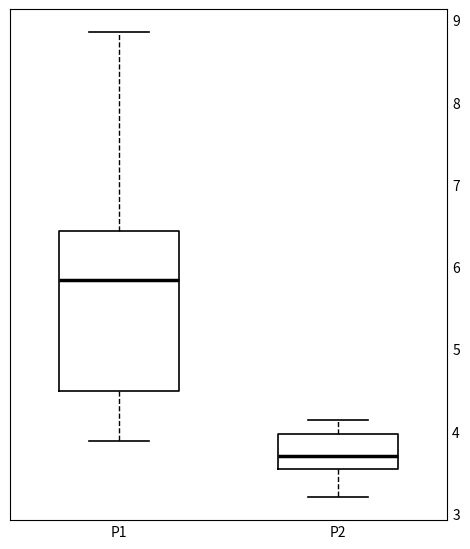

Which box is the tallest, from its lower edge to its upper edge?

P1